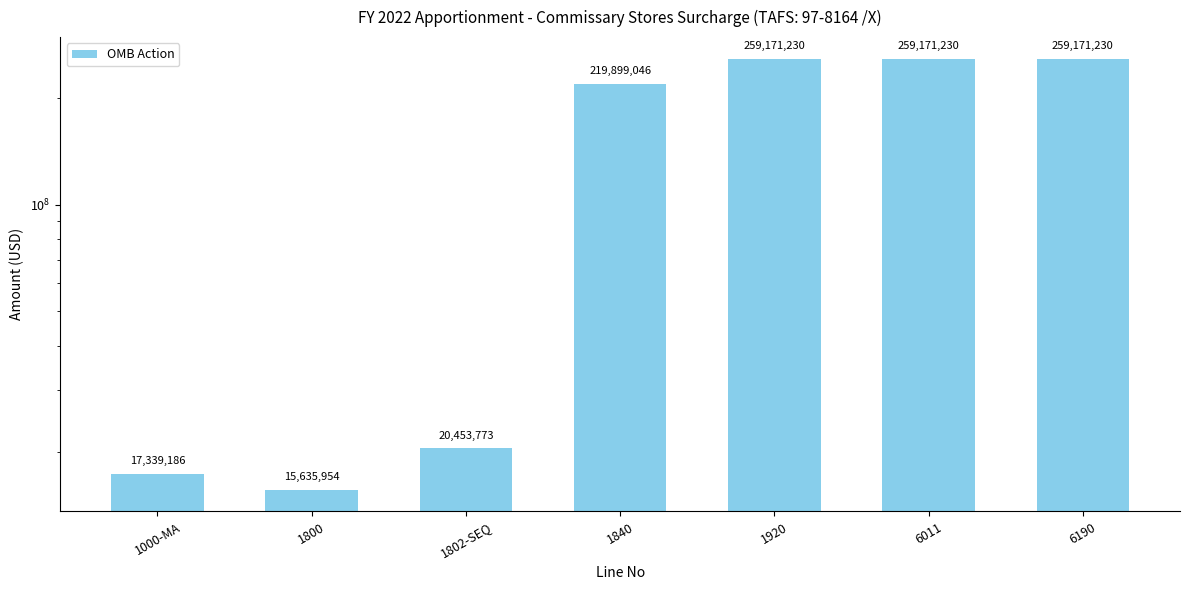

How many values are below 219899046?

3